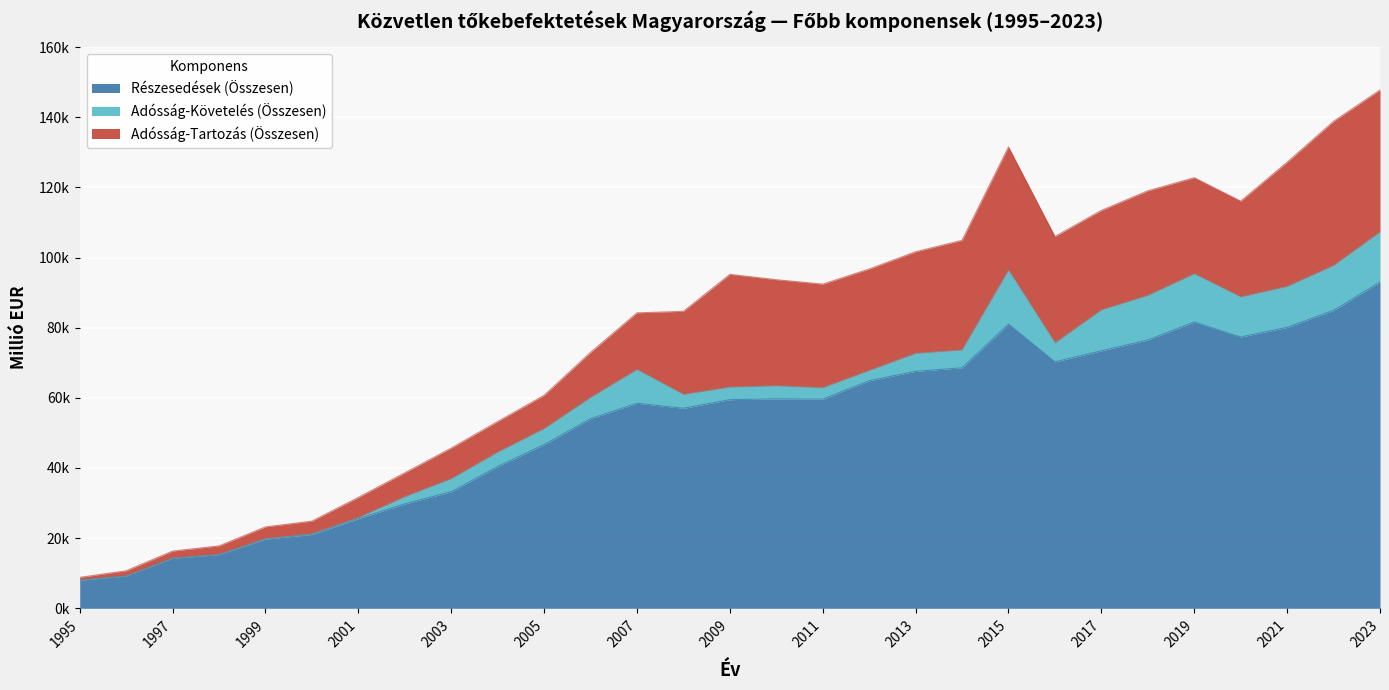

Read the Adósság-Tartozás (Összesen) value at 2021.

35437.7